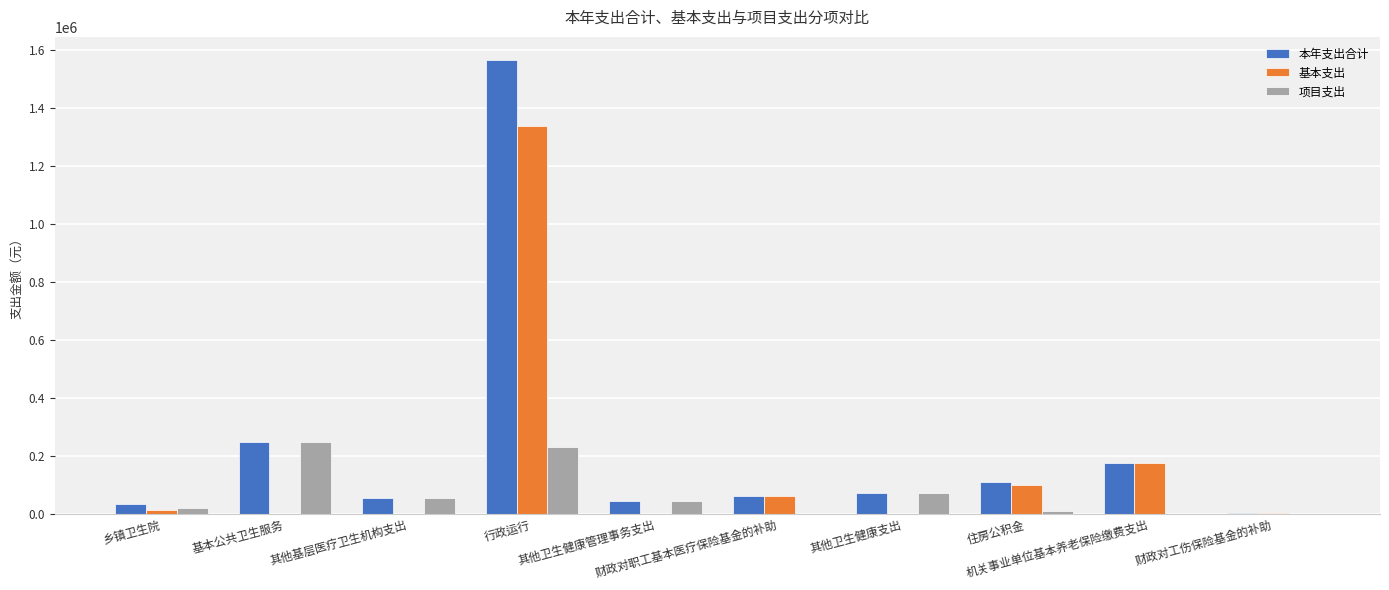

What is the maximum value shown in the chart?

1567873.0